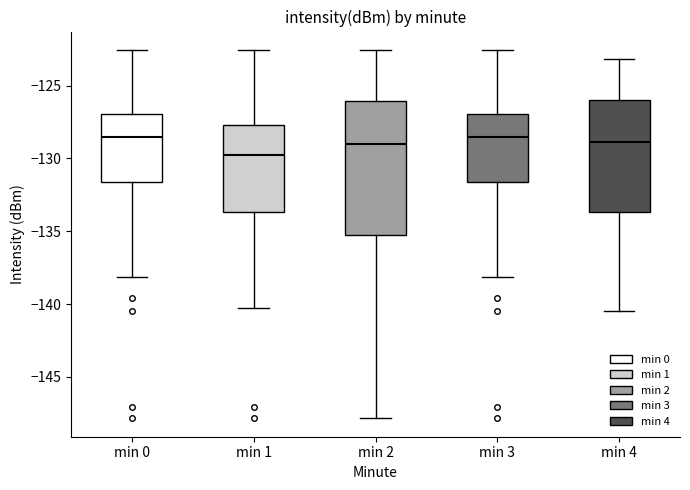

Reading left to right, read every box against the y-axis: the position of its median line, the range the box covers, and the ends of its whiskers. The values are not printed on the chart, so give them approximately, as read against the axis.

min 0: median -128.5, box -131.5 to -127.0, whiskers -138.0 to -122.5
min 1: median -130.0, box -133.5 to -127.5, whiskers -140.0 to -122.5
min 2: median -129.0, box -135.0 to -126.0, whiskers -148.0 to -122.5
min 3: median -128.5, box -131.5 to -127.0, whiskers -138.0 to -122.5
min 4: median -129.0, box -133.5 to -126.0, whiskers -140.5 to -123.0